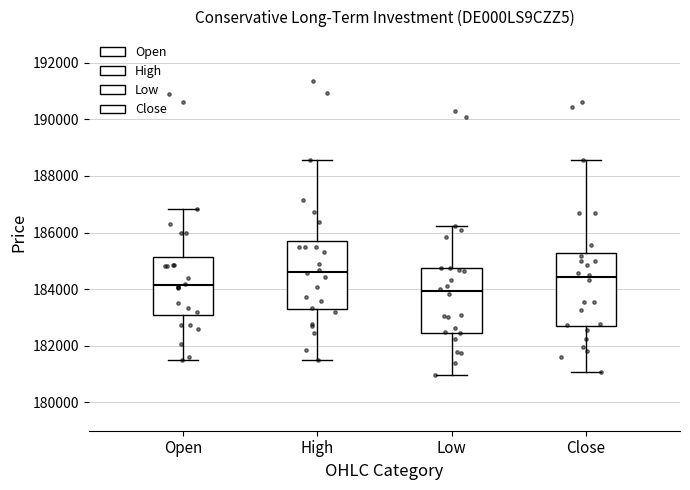

Reading left to right, transcribe this box plot: for each box, give where its median line is, the range the box spans, and where its two whiskers end, as read against the y-axis. The values are not printed on the chart, so give them approximately, as read against the axis.

Open: median 184200, box 183000 to 185200, whiskers 181400 to 186800
High: median 184600, box 183200 to 185800, whiskers 181400 to 188600
Low: median 184000, box 182400 to 184800, whiskers 181000 to 186200
Close: median 184400, box 182600 to 185200, whiskers 181000 to 188600